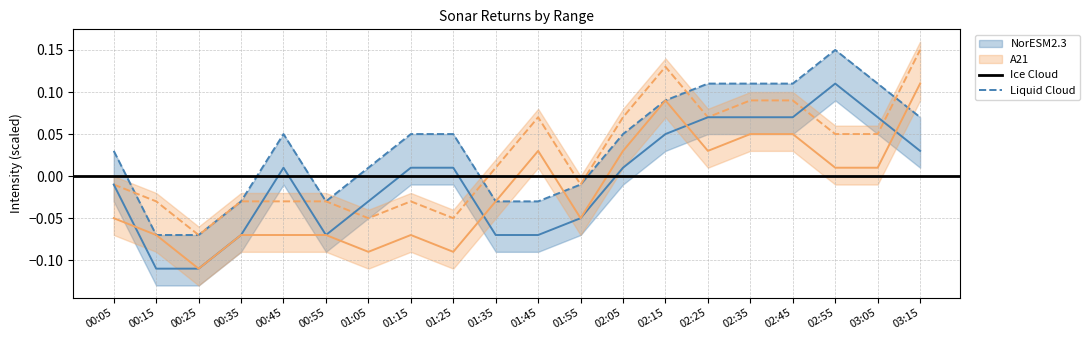

How many lines are shown in the chart?

4